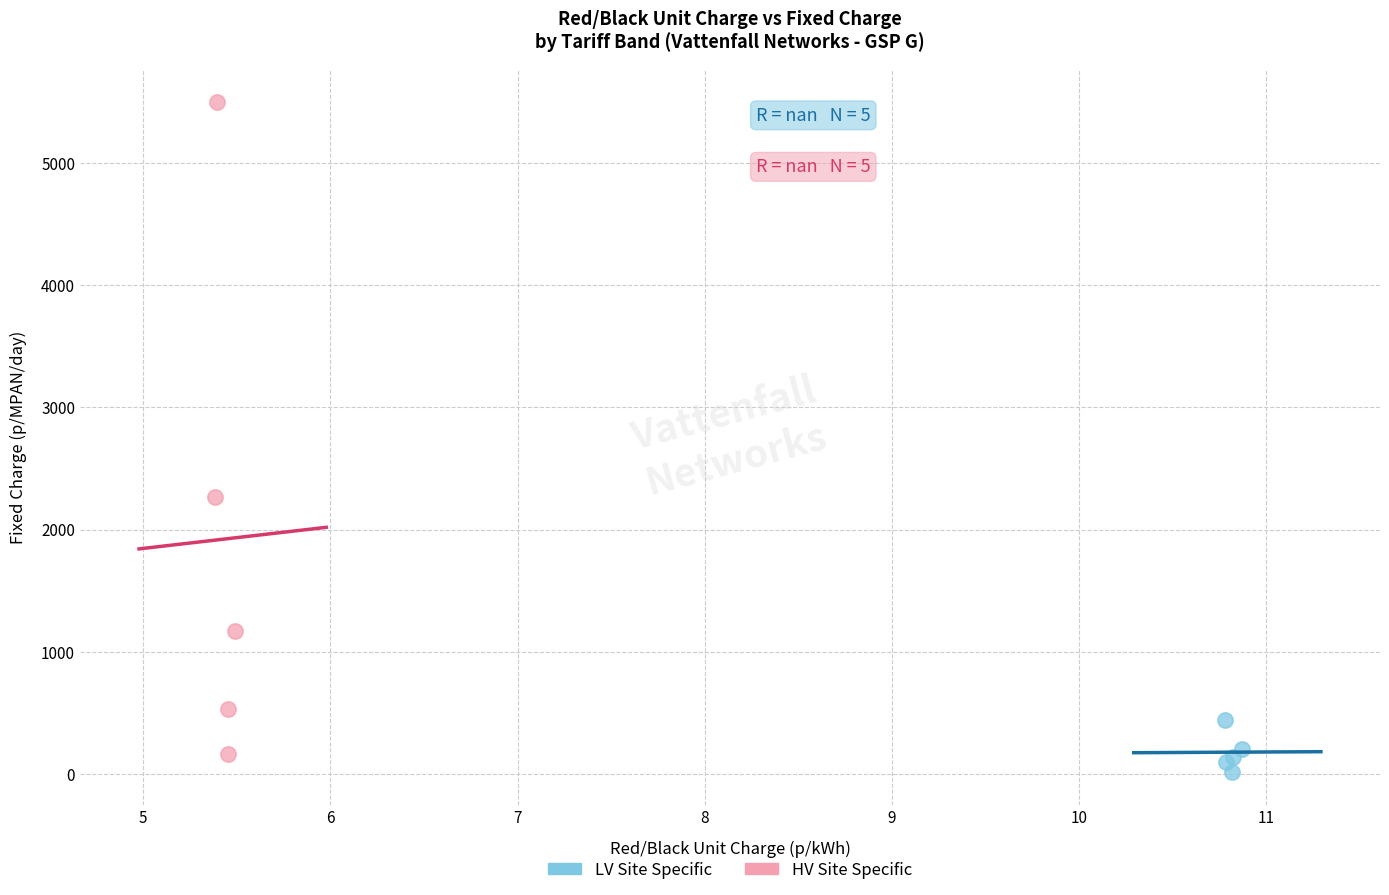

Which series contains the highest Y value?

HV Site Specific